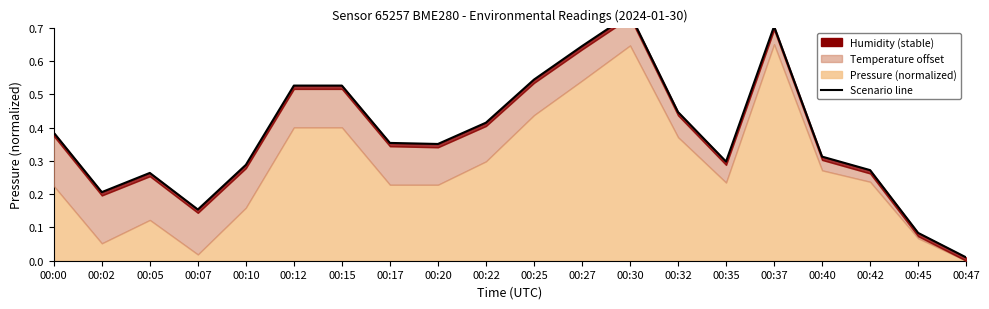

What is the sum of the values at 00:00 and 00:05?

0.6